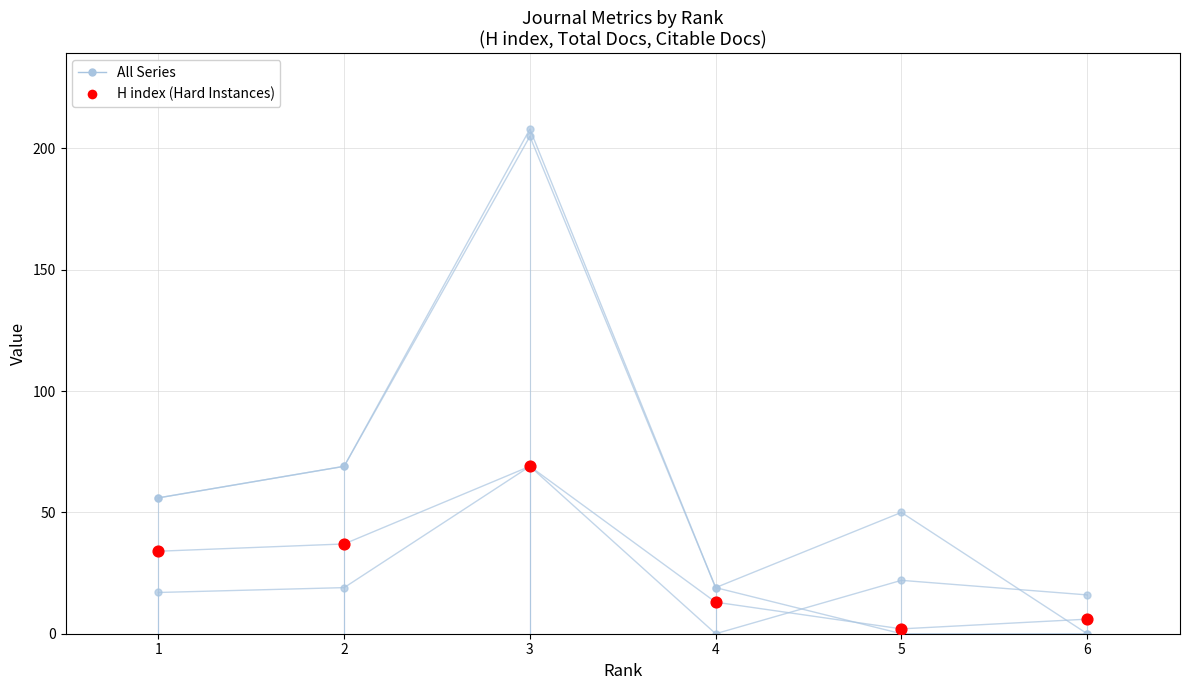

Count the number of categories in the chart.

6